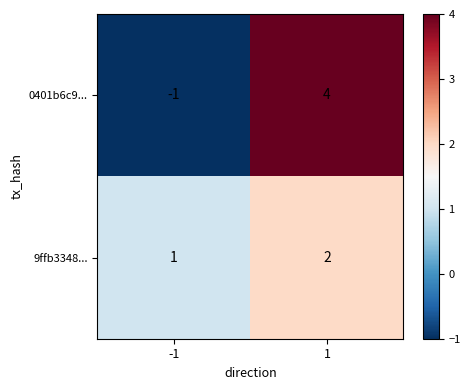

At how many categories does at least one series exceed 3?

1